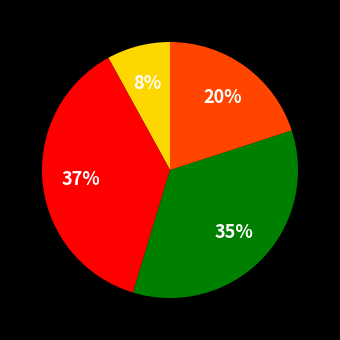

To the nearest percent, what is the difference between the largest and smallest slice percentages?

29%